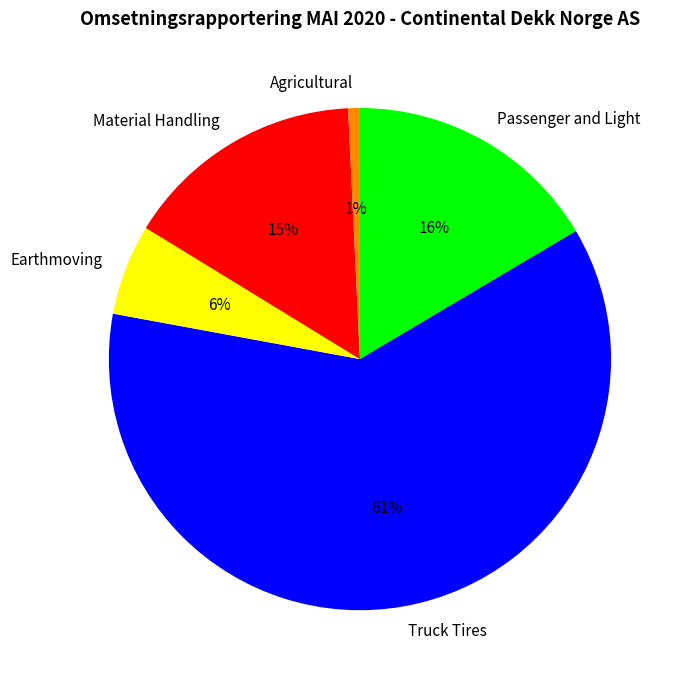

How many slices are in this pie chart?

5